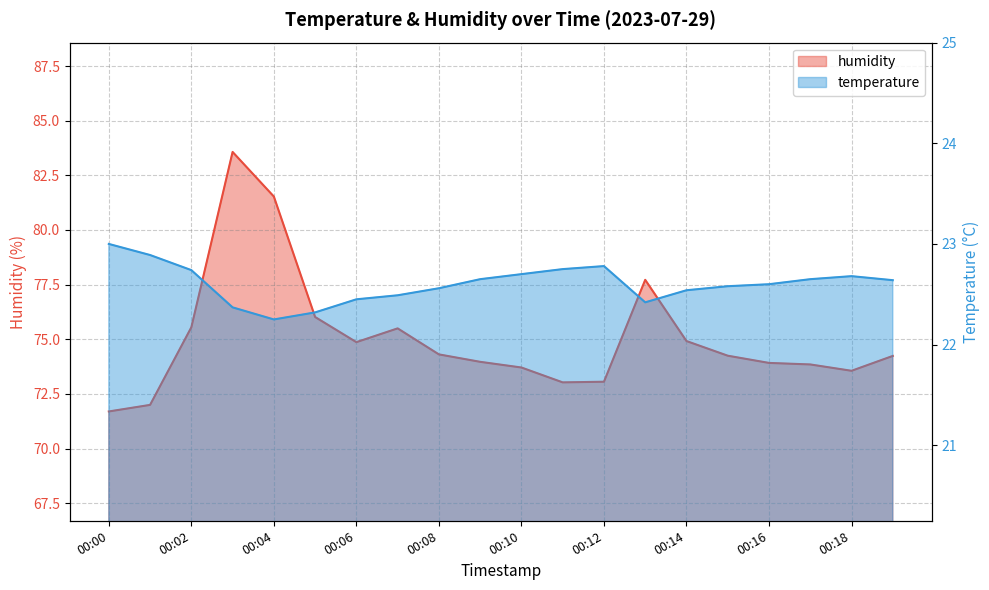

Rank the series at 00:12 from lowest to highest value.

temperature, humidity